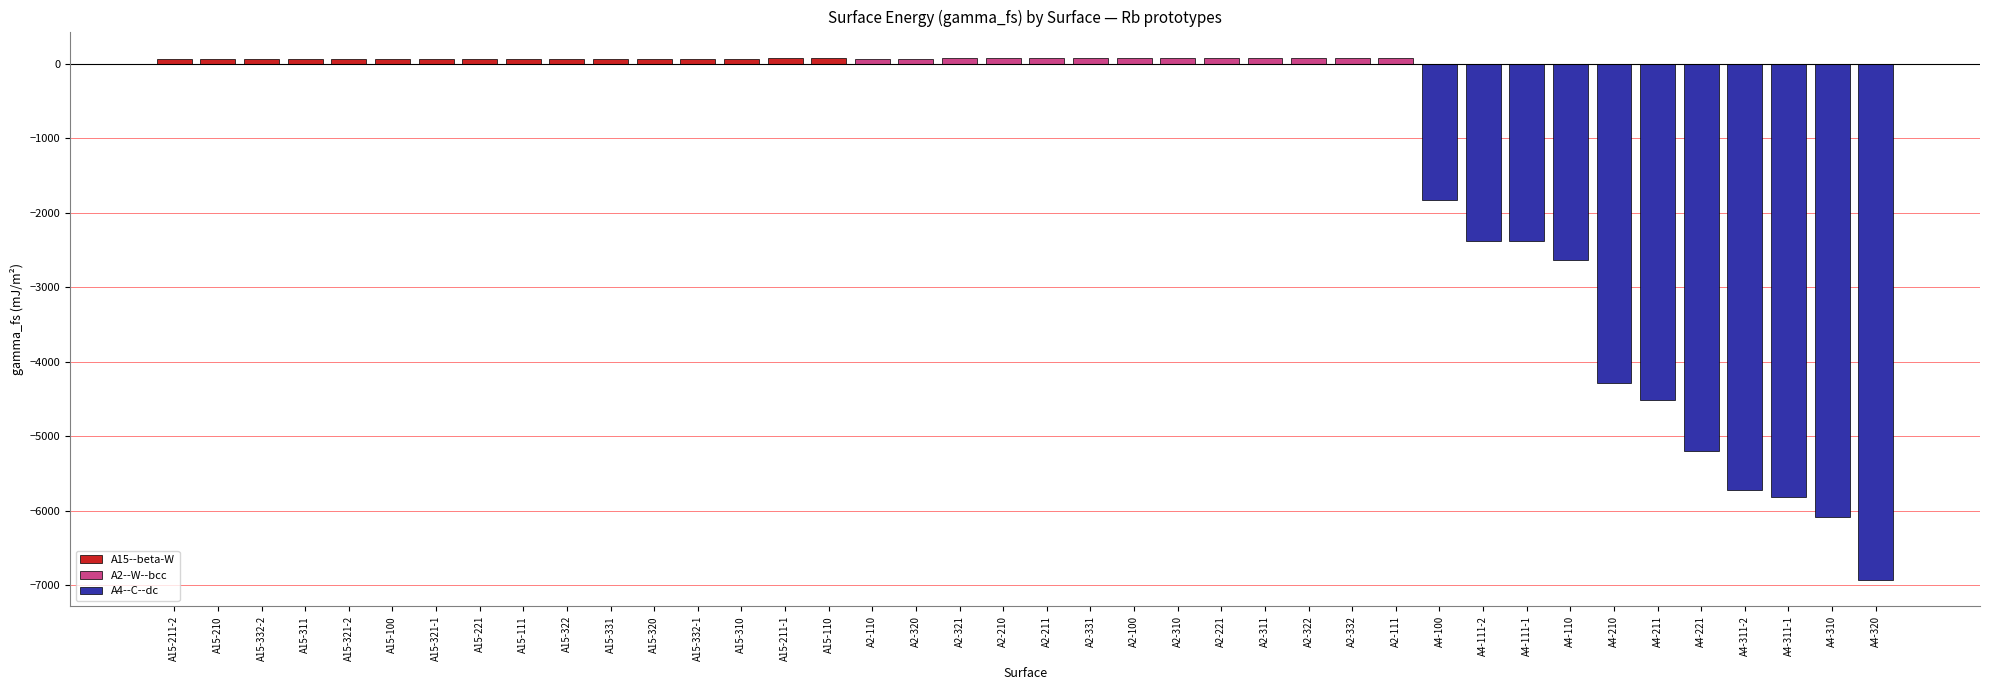

Are the bars grouped side by side (vs. stacked)?

No